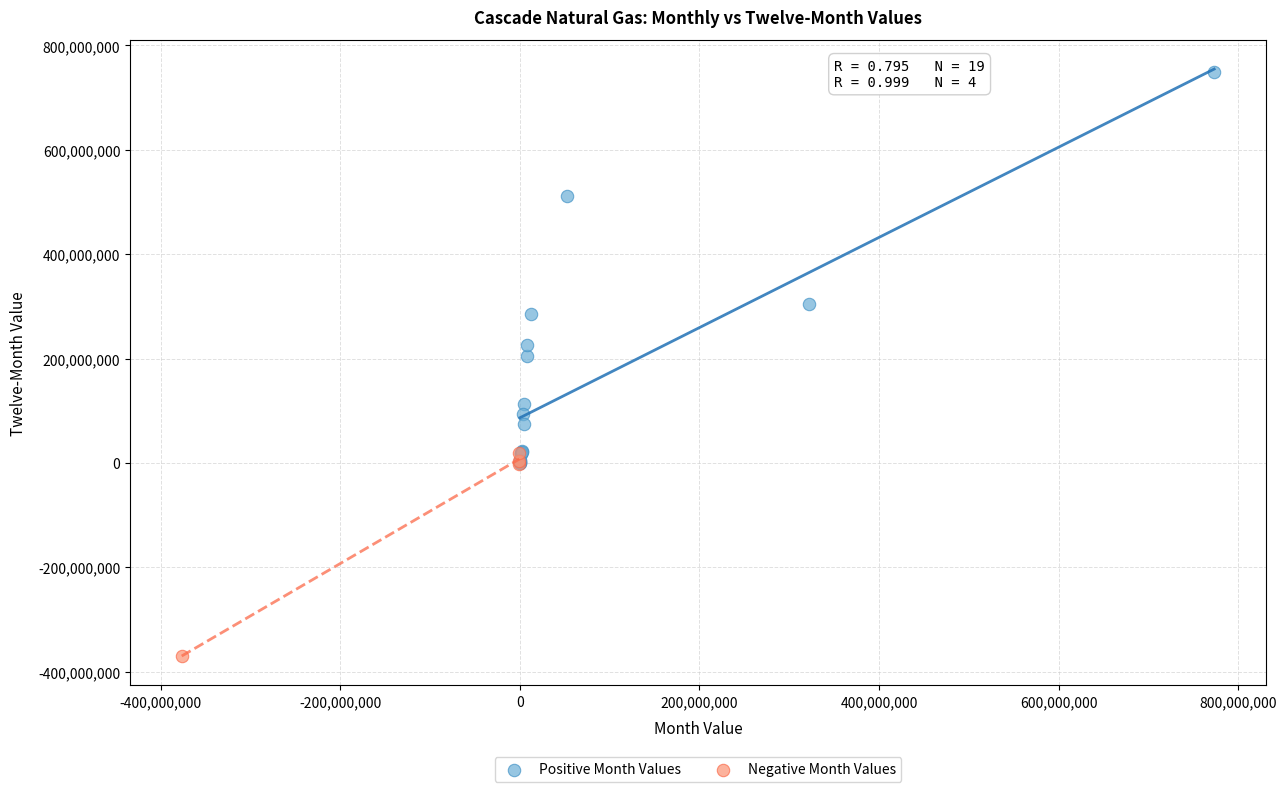

Which series reaches the maximum Y coordinate?

Positive Month Values